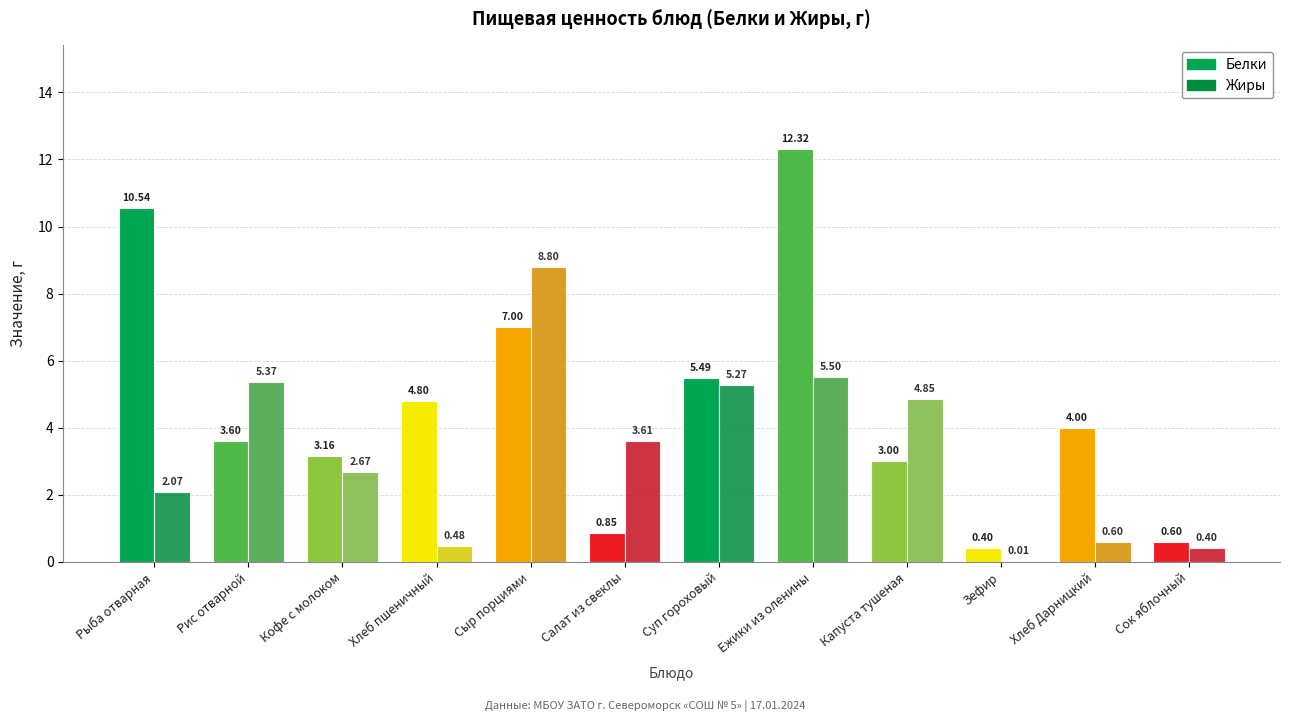

What is the value of the Белки bar at the 11th from the left?

4.0